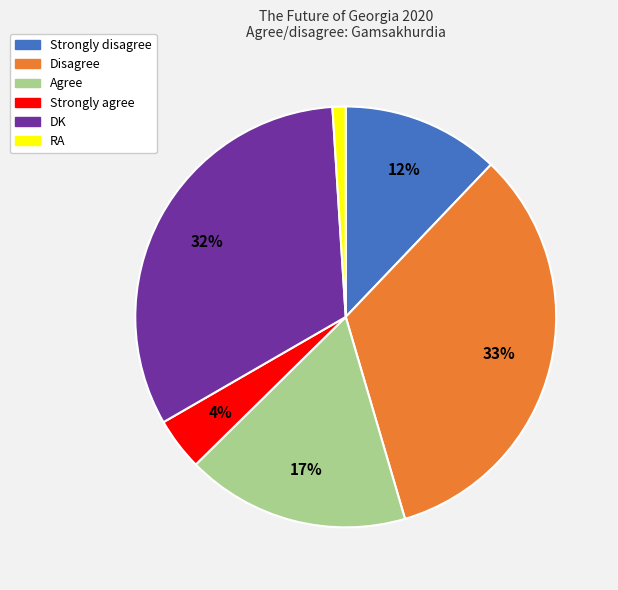

Rank the categories by value from lowest to highest.

RA, Strongly agree, Strongly disagree, Agree, DK, Disagree